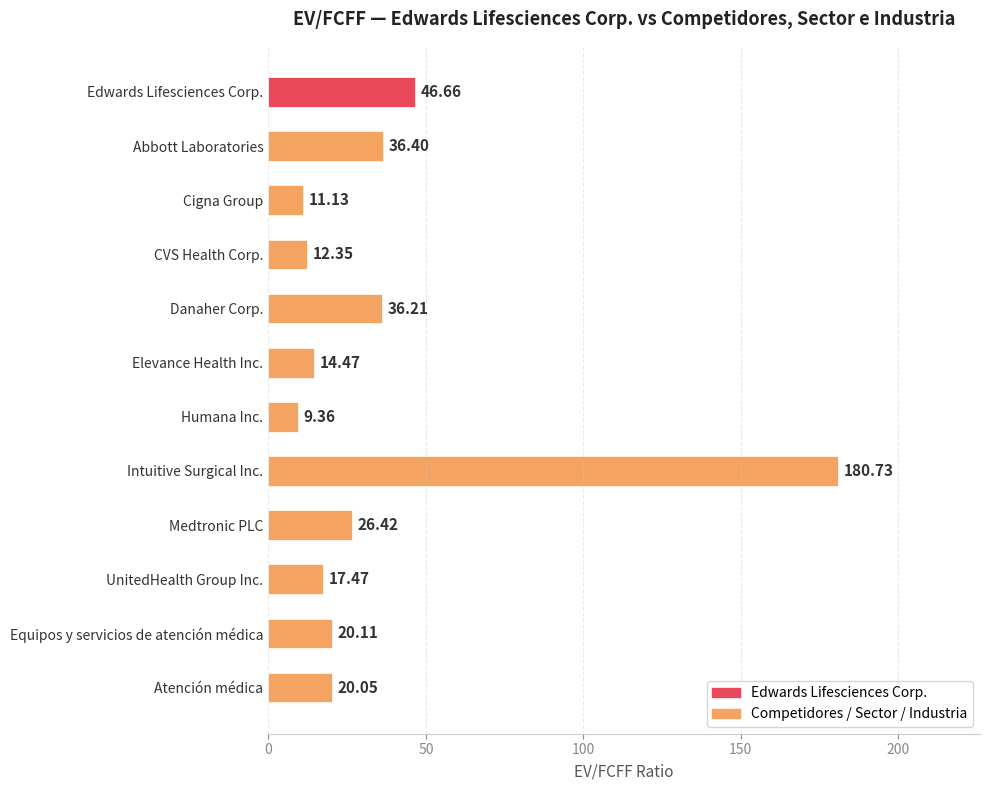

What is the ratio of the value at Cigna Group to the value at Abbott Laboratories?

0.3